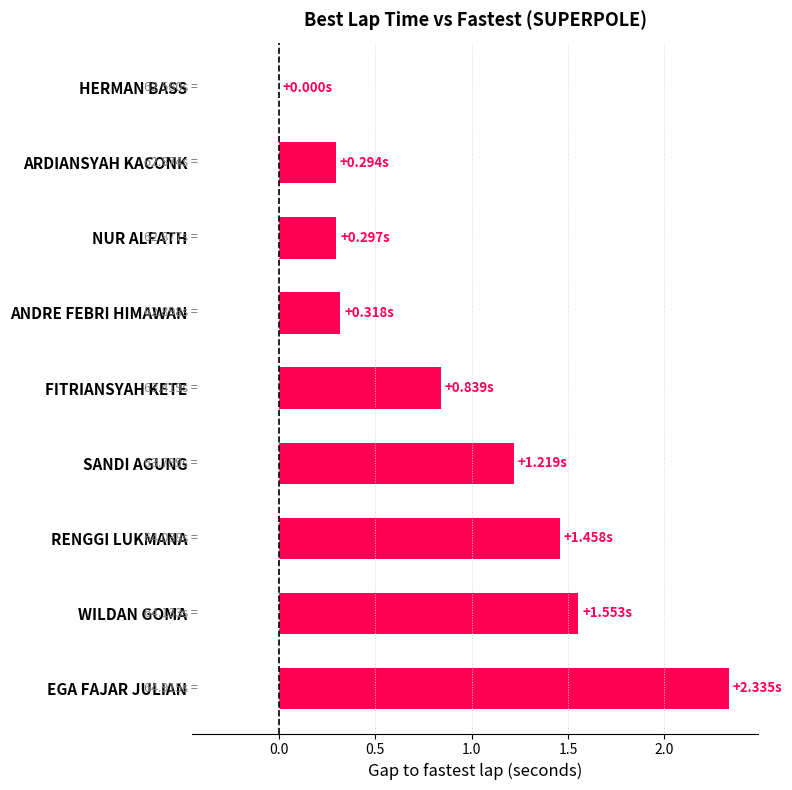

What is the sum of all values?

8.3